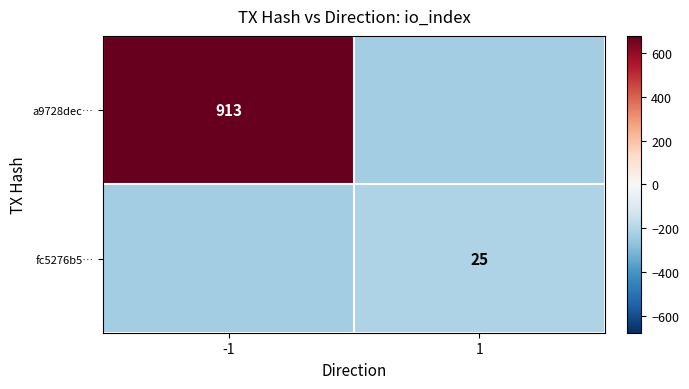

The value of a9728dec… at -1 is 913.0. True or false?

True